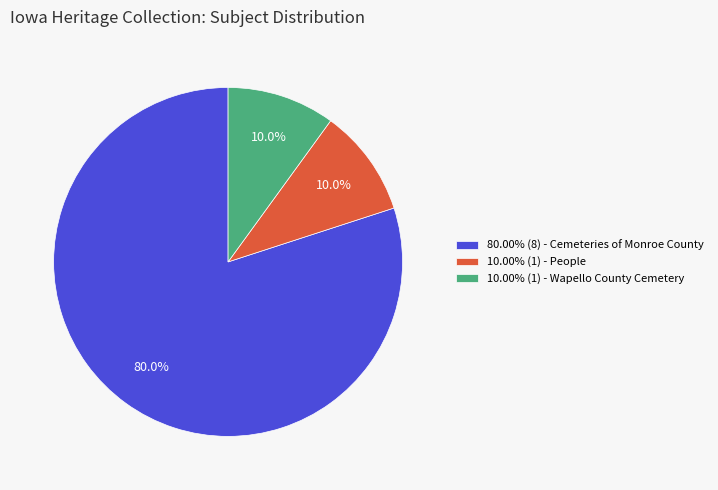

Does 80.00% (8) - Cemeteries of Monroe County account for over 50% of the chart?

Yes